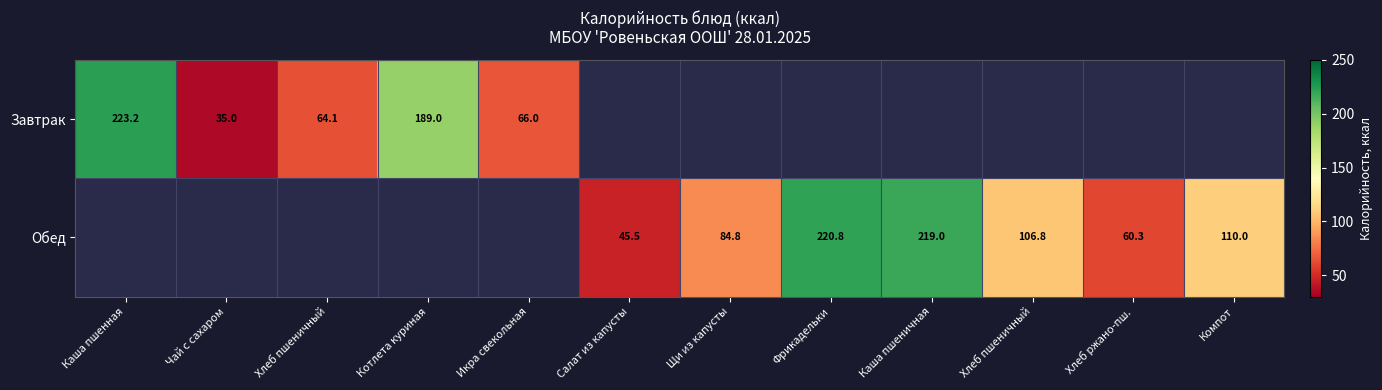

Where is Завтрак nearest to the value 129?

Котлета куриная